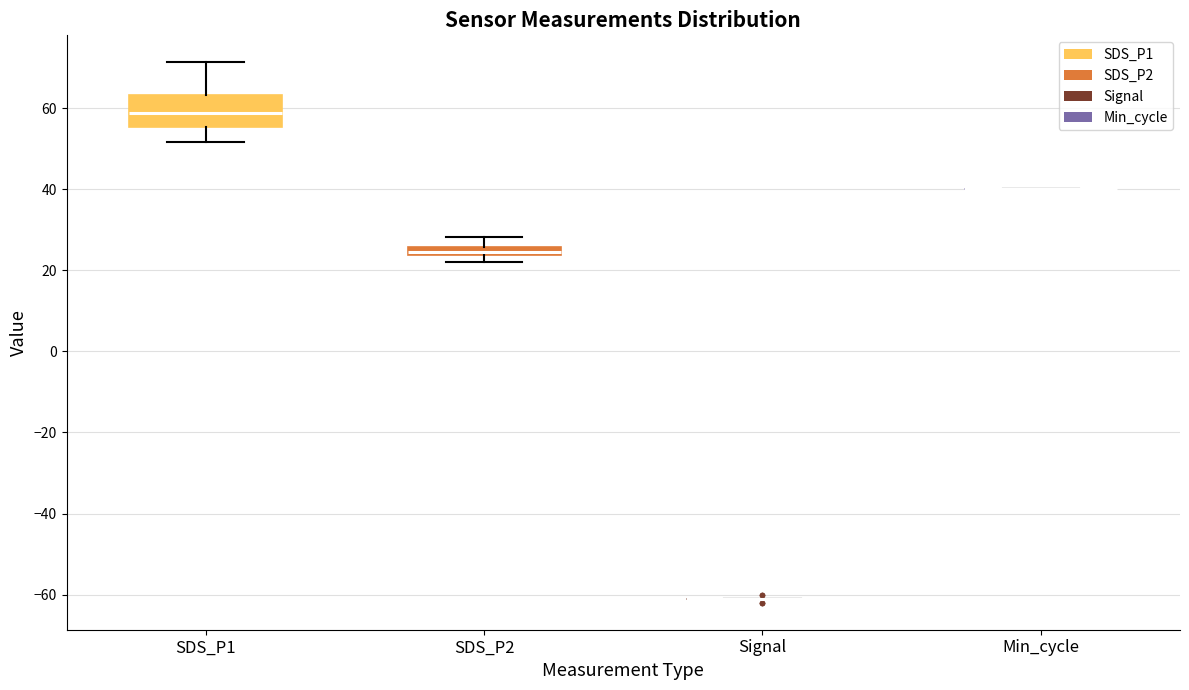

Where does the upper whisker of the box for SDS_P1 end on the y-axis? The values are not printed on the chart, so give them approximately, as read against the axis.

72